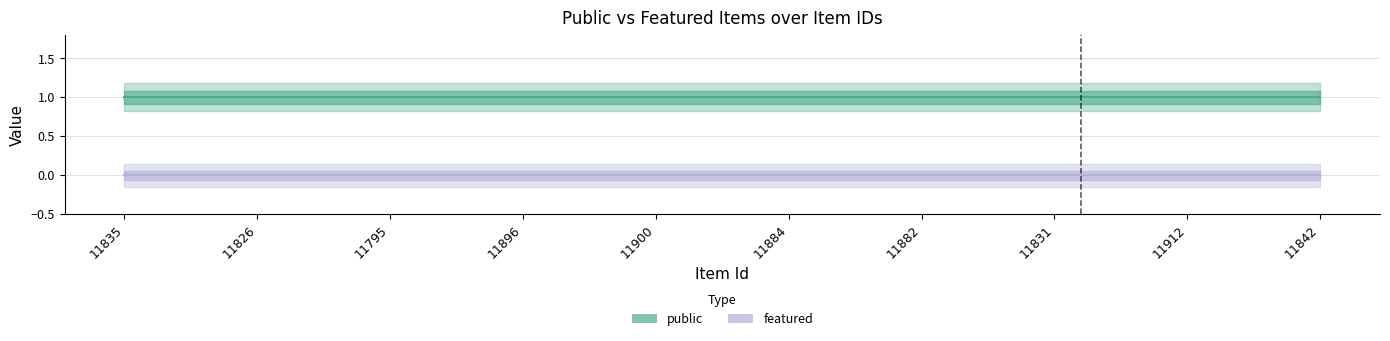

Which series has the largest range (max minus min)?

public